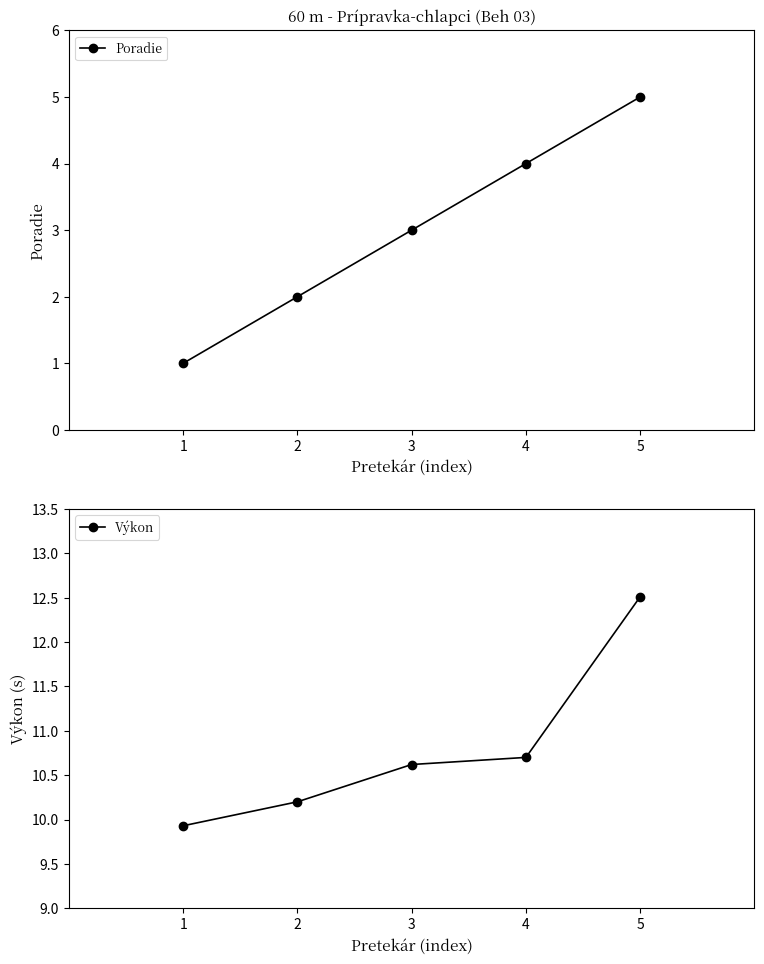

Is this an area chart (filled region under the line)?

No